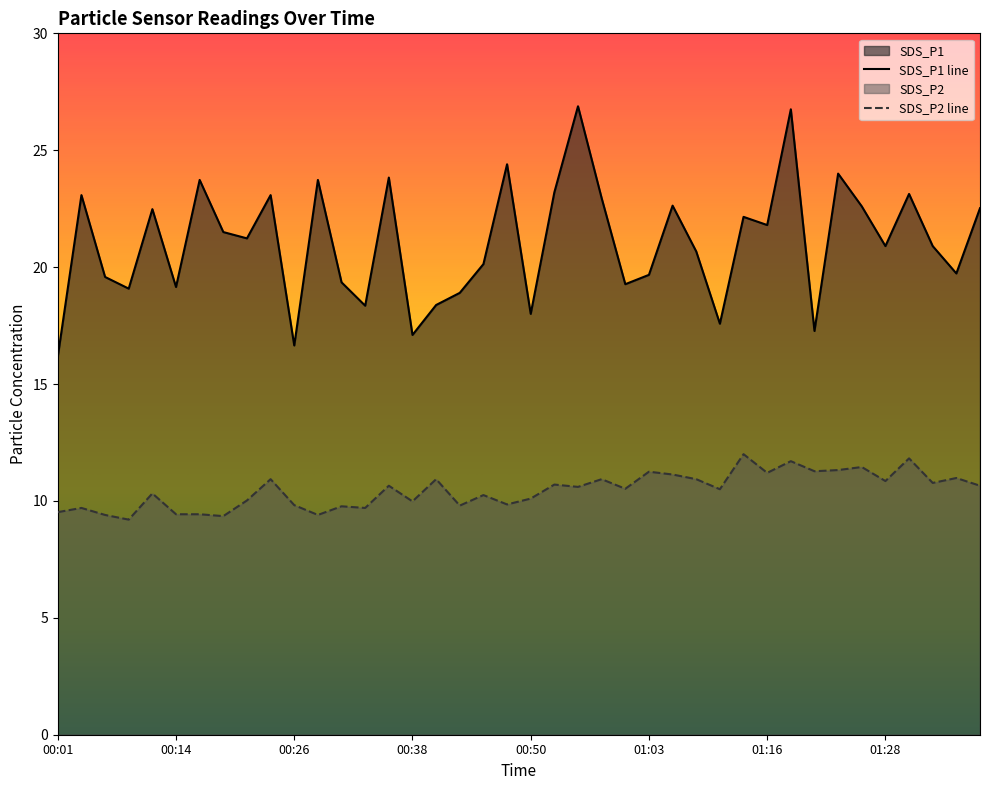

At how many categories does at least one series exceed 10?

40